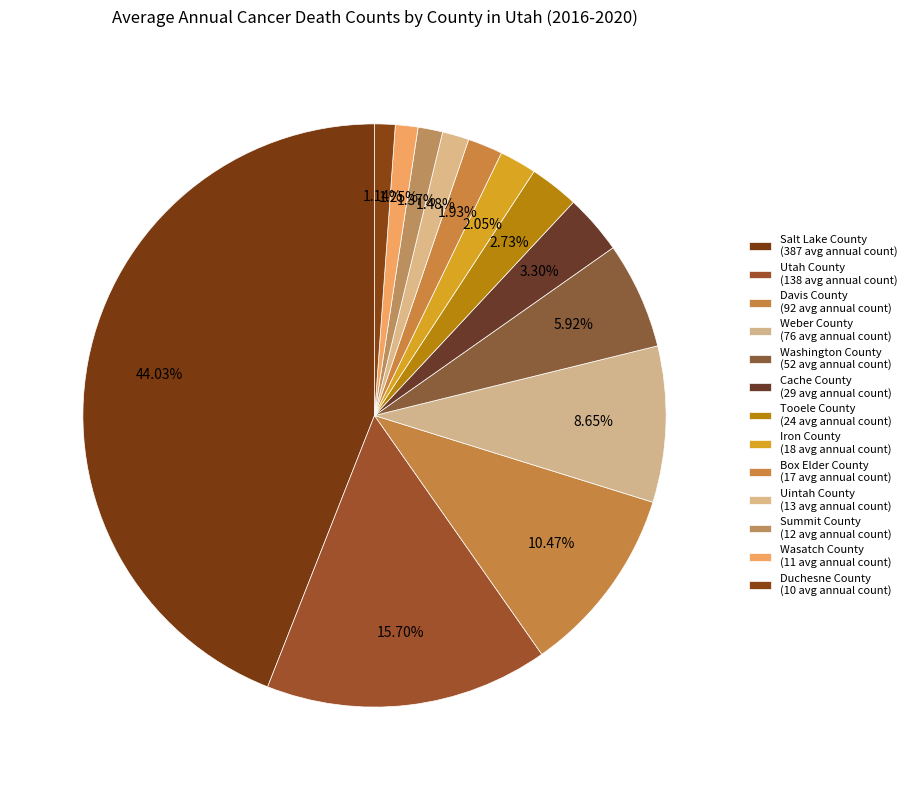

Which category has the smallest portion of the pie?

Duchesne County